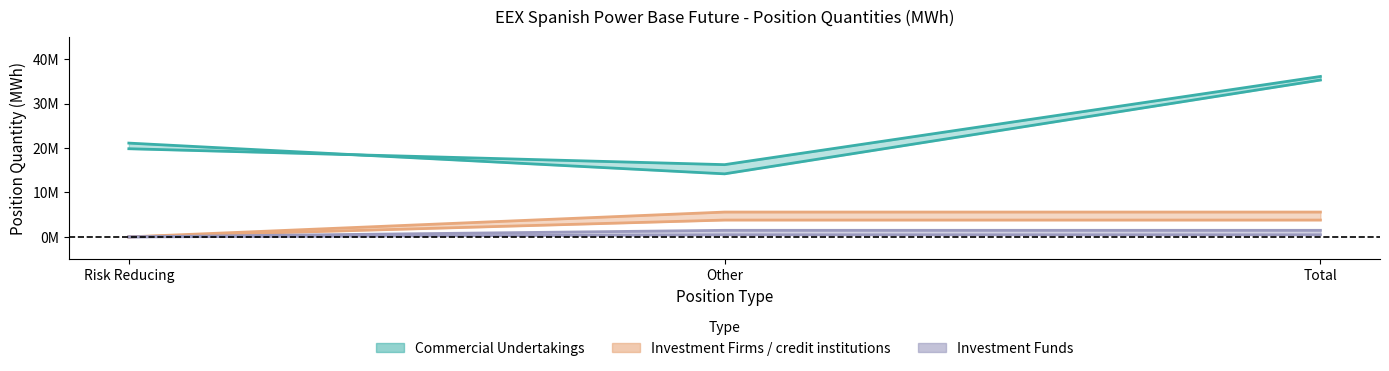

Is this an area chart (filled region under the line)?

No